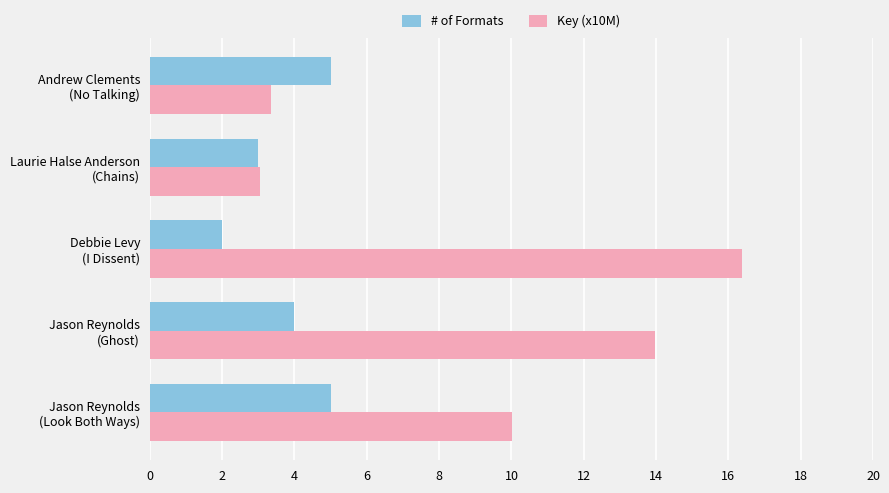

Which series has the largest total across all categories?

Key (x10M)